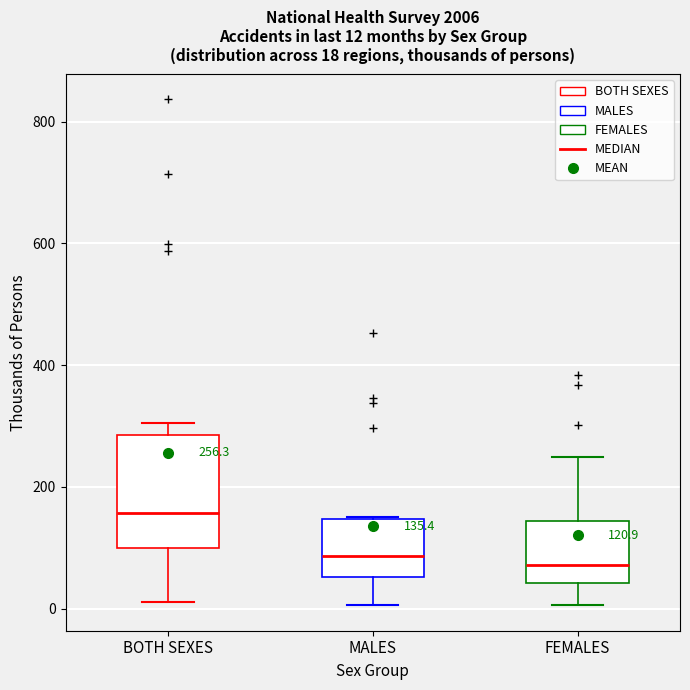

Which box has the highest median line?

BOTH SEXES